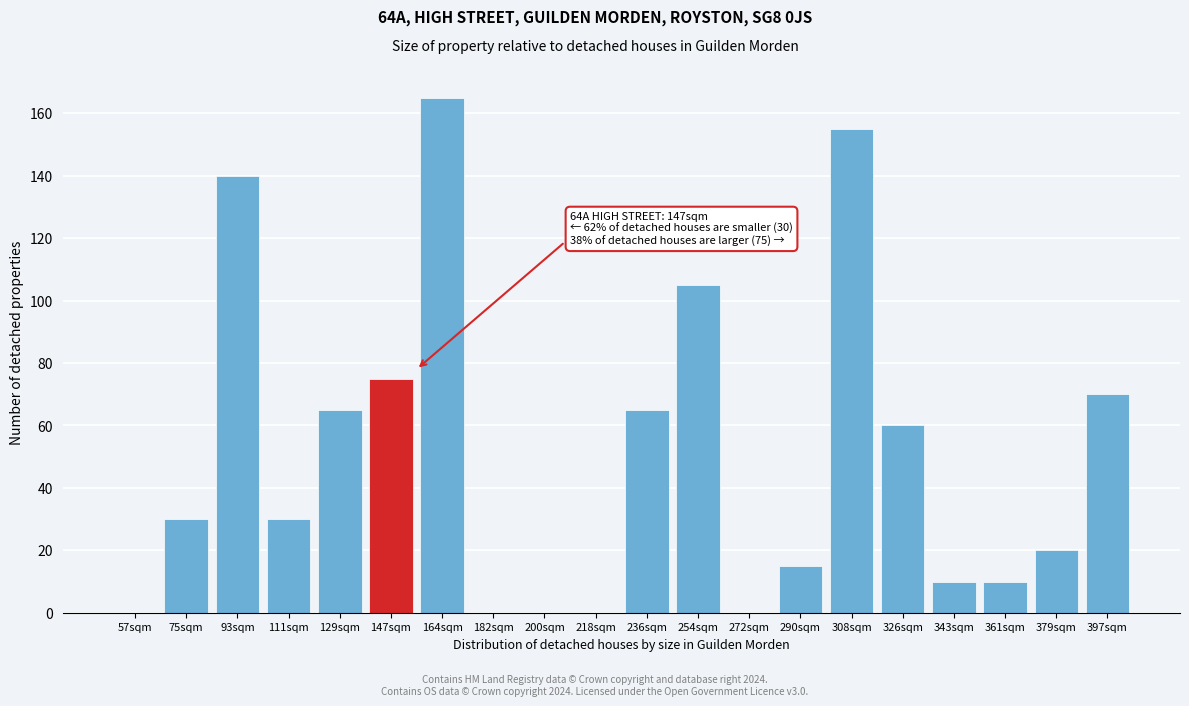

Reading left to right, what are all the values shown in this chart?

57sqm=0	75sqm=30	93sqm=140	111sqm=30	129sqm=65	147sqm=75	164sqm=165	182sqm=0	200sqm=0	218sqm=0	236sqm=65	254sqm=105	272sqm=0	290sqm=15	308sqm=155	326sqm=60	343sqm=10	361sqm=10	379sqm=20	397sqm=70